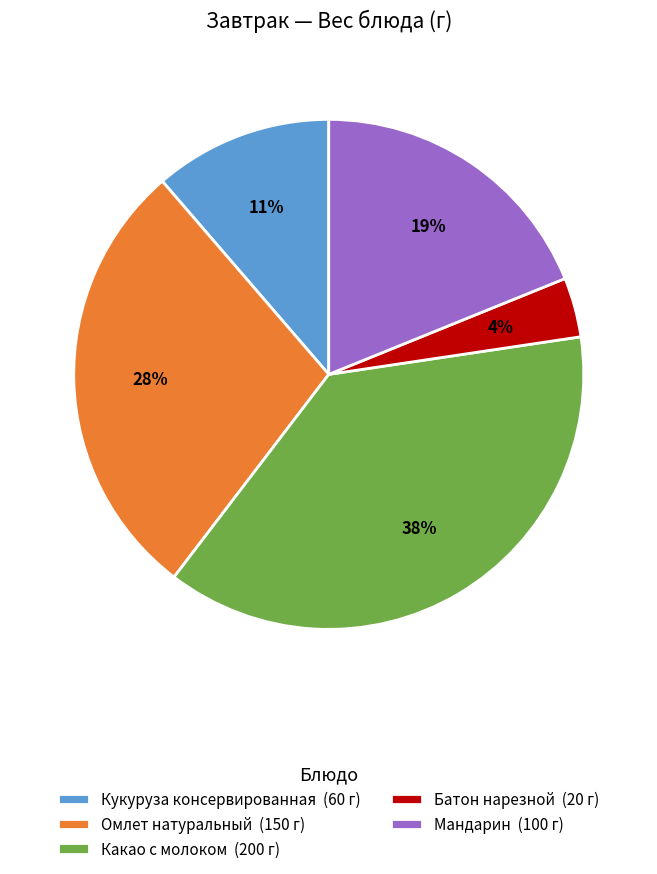

How many segments does this pie chart have?

5